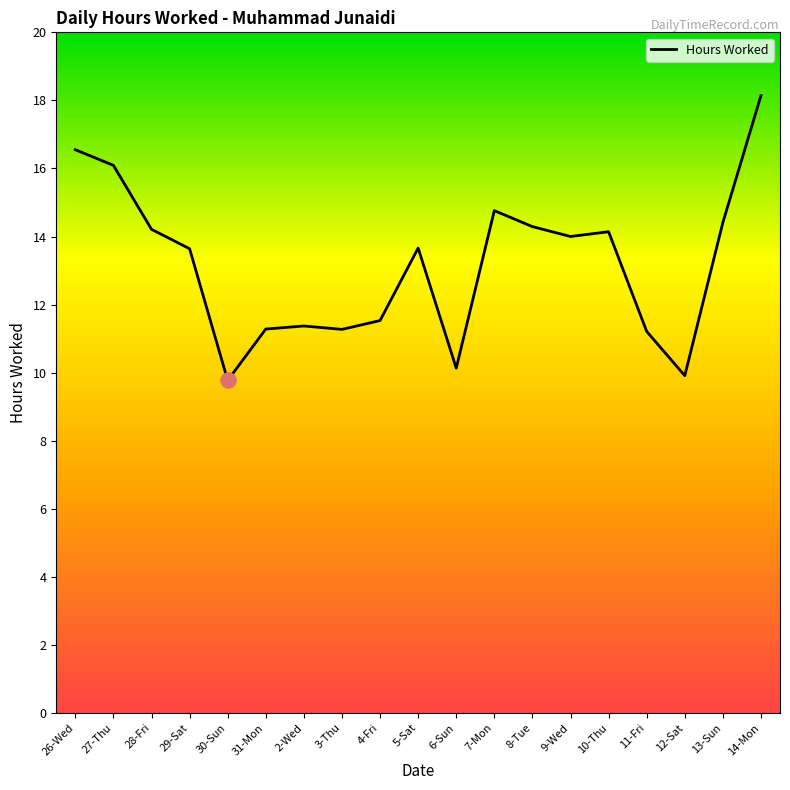

What is the change in value from 5-Sat to 9-Wed?

+0.3